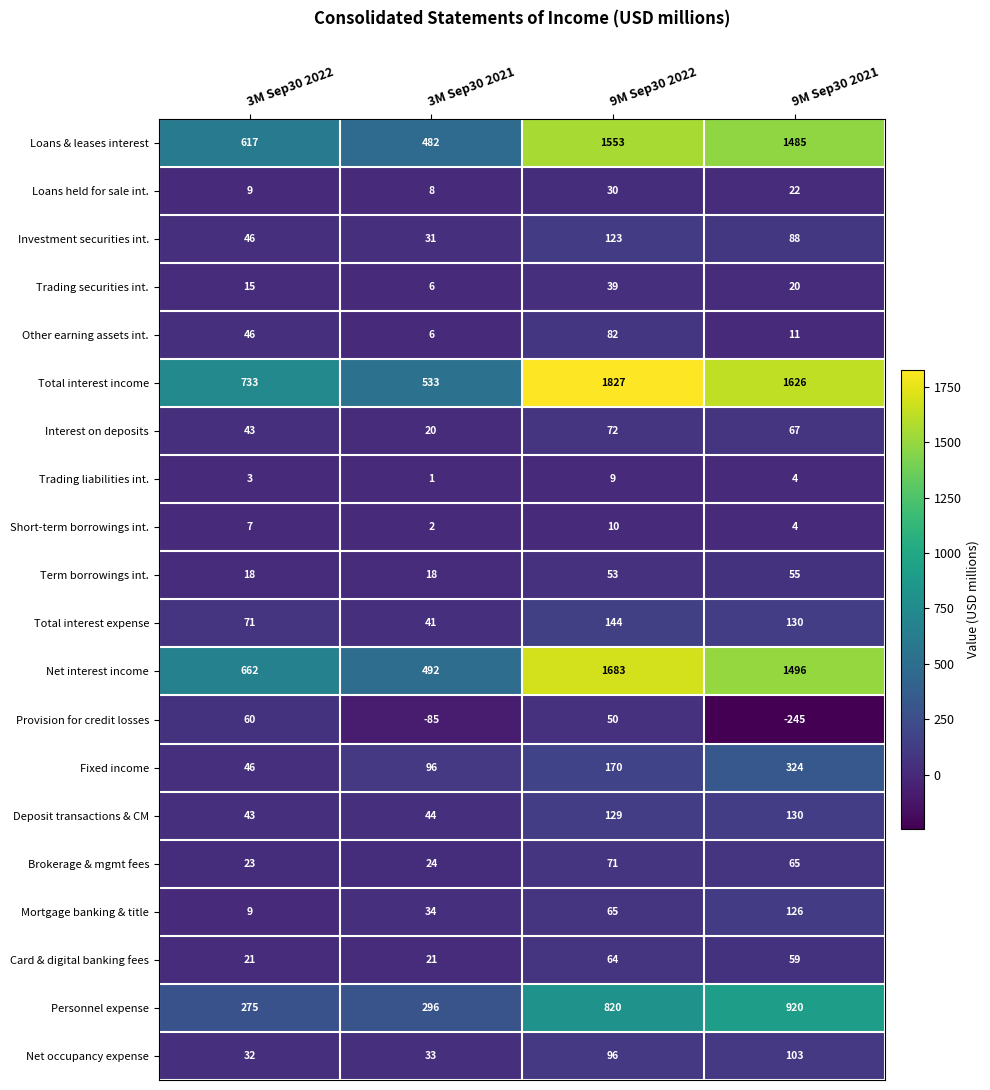

Is it true that Term borrowings int. equals 18 at 3M Sep30 2021?

True